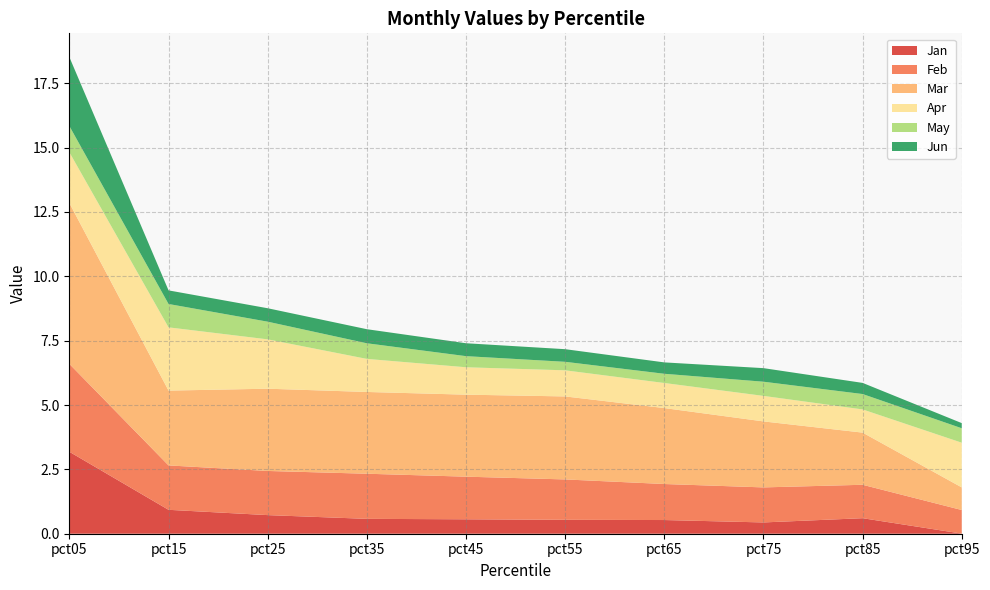

Reading left to right, list all the values displayed in this chart.

Jan: 3.2	0.9	0.7	0.6	0.6	0.5	0.5	0.4	0.6	0.0
Feb: 3.4	1.7	1.7	1.8	1.7	1.6	1.4	1.4	1.3	0.9
Mar: 6.2	2.9	3.2	3.2	3.2	3.2	3.0	2.6	2.0	0.9
Apr: 2.0	2.5	1.9	1.3	1.1	1.0	1.0	1.0	0.9	1.7
May: 1.0	0.9	0.7	0.6	0.4	0.3	0.4	0.6	0.6	0.6
Jun: 2.7	0.5	0.5	0.5	0.5	0.5	0.4	0.5	0.4	0.2